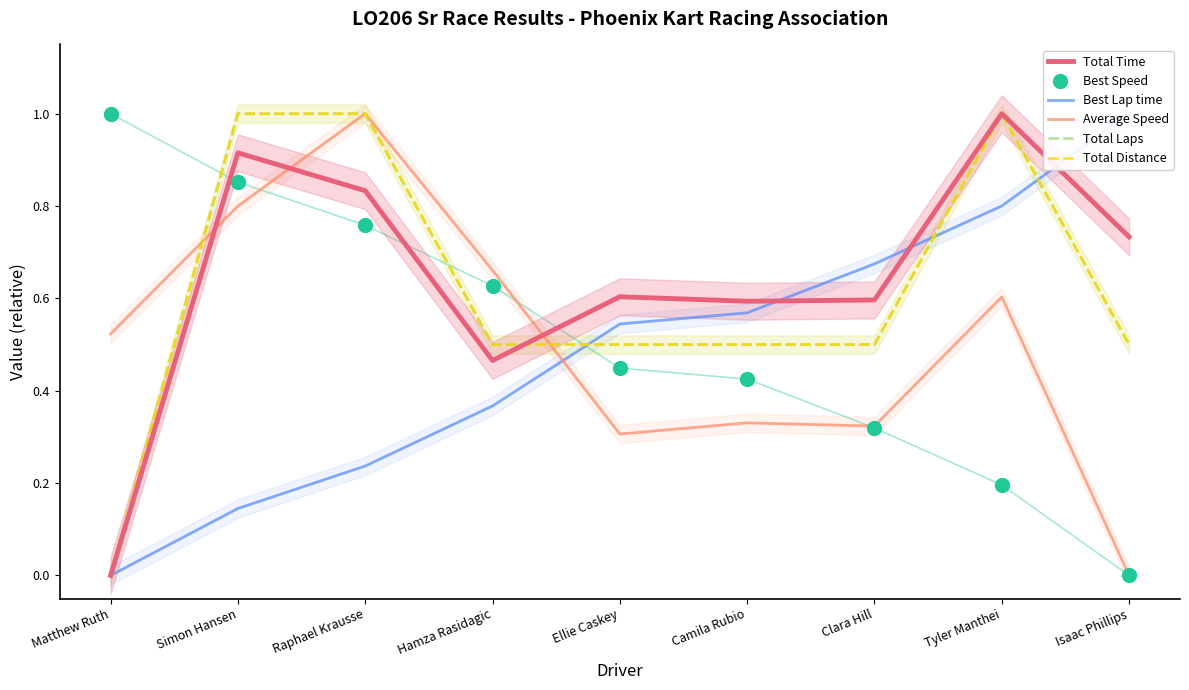

The Total Distance series shows 0.5 at Camila Rubio. True or false?

True